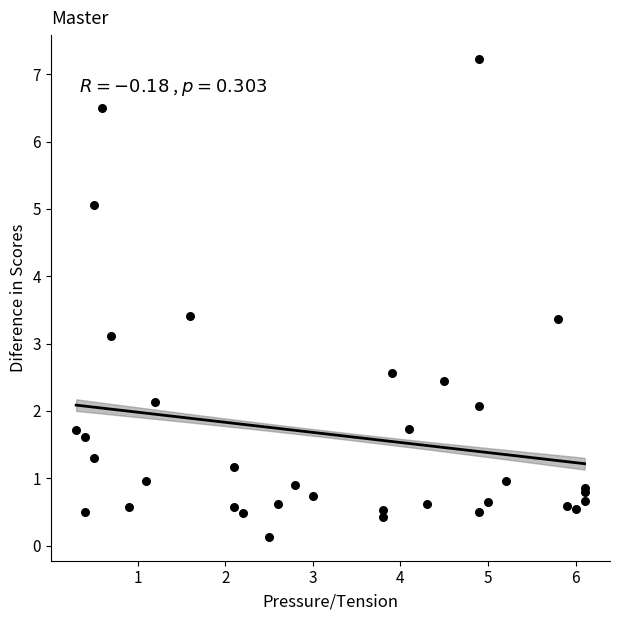

What Y value in the scatter plot is closest to 3?

3.1